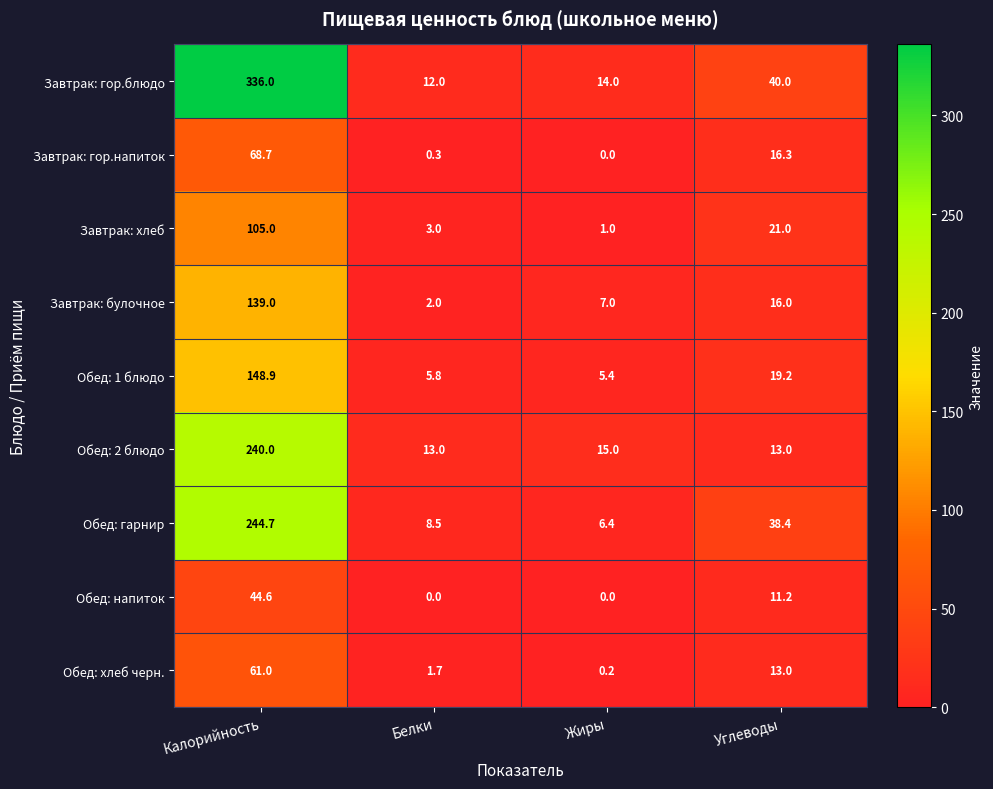

Which series has the widest spread of values?

Завтрак: гор.блюдо